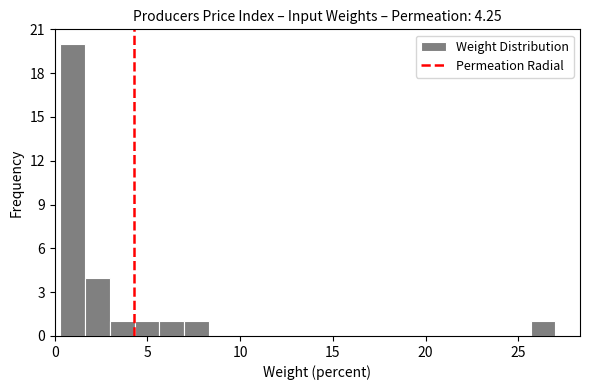

Read against the x-axis, roughly where is the centre of the tallest bar?

1.0